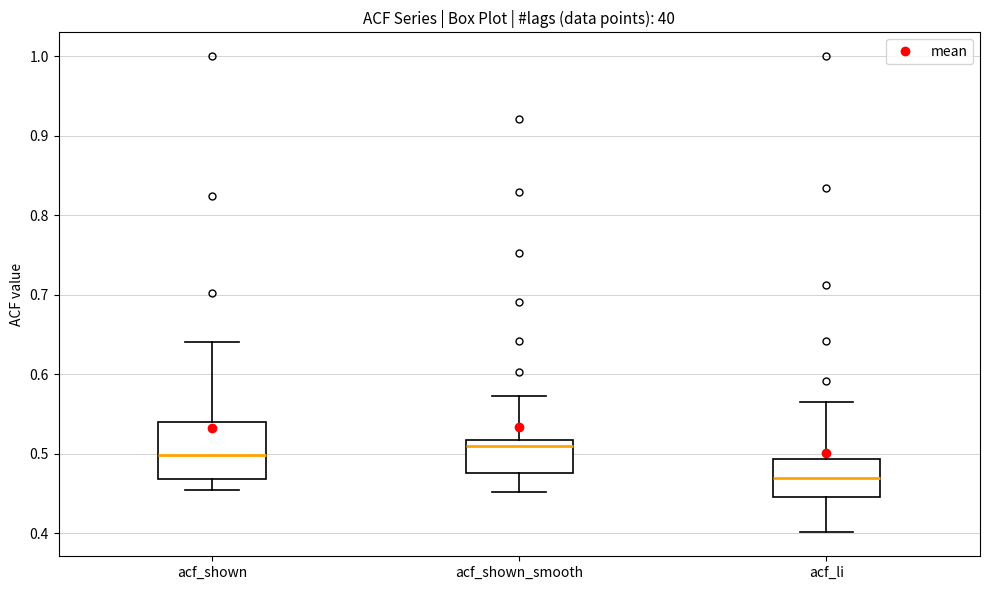

Where does the median line of the box for acf_shown_smooth sit on the y-axis? The values are not printed on the chart, so give them approximately, as read against the axis.

0.51